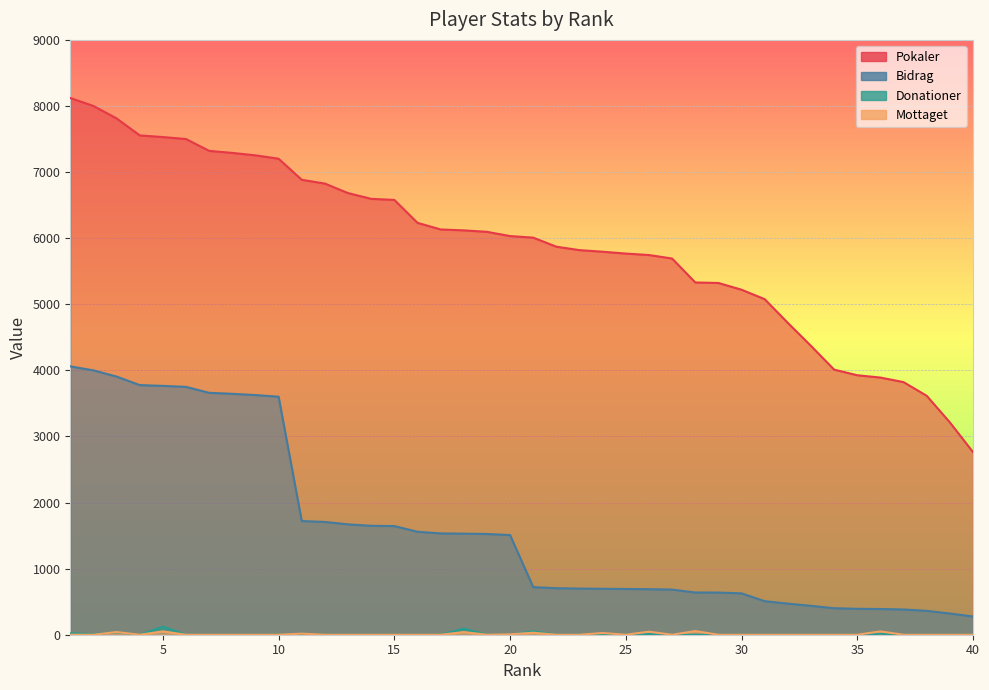

At which category is the sum across all series the highest?

1